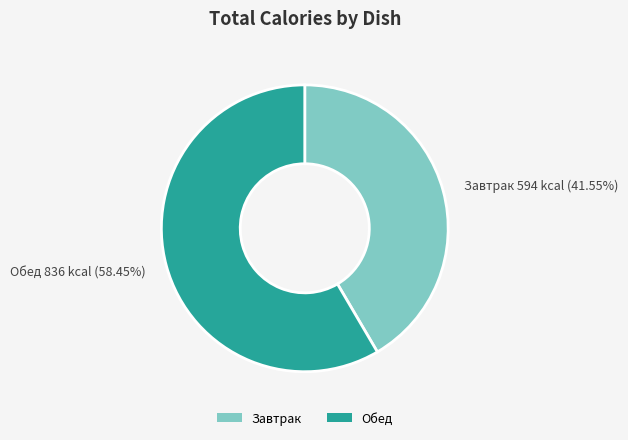

Does any single category account for the majority?

Yes